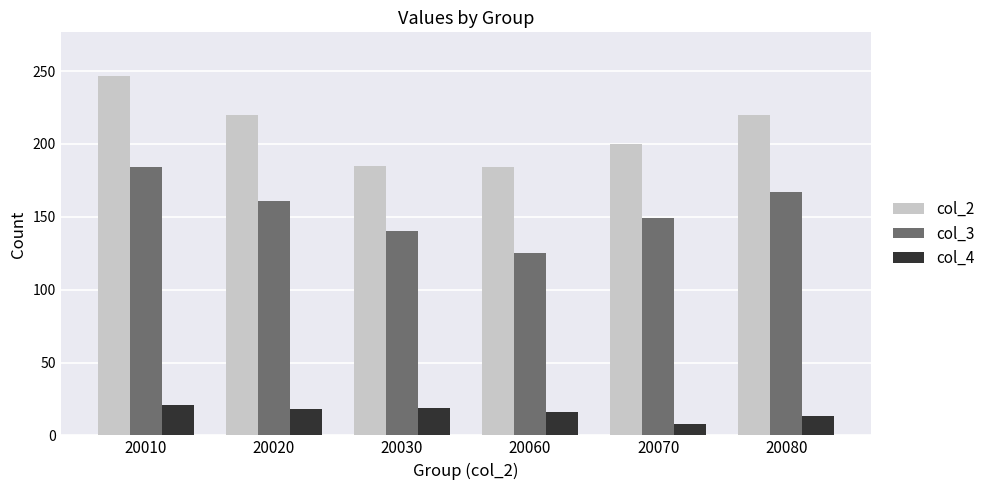

At which category is the sum across all series the highest?

20010